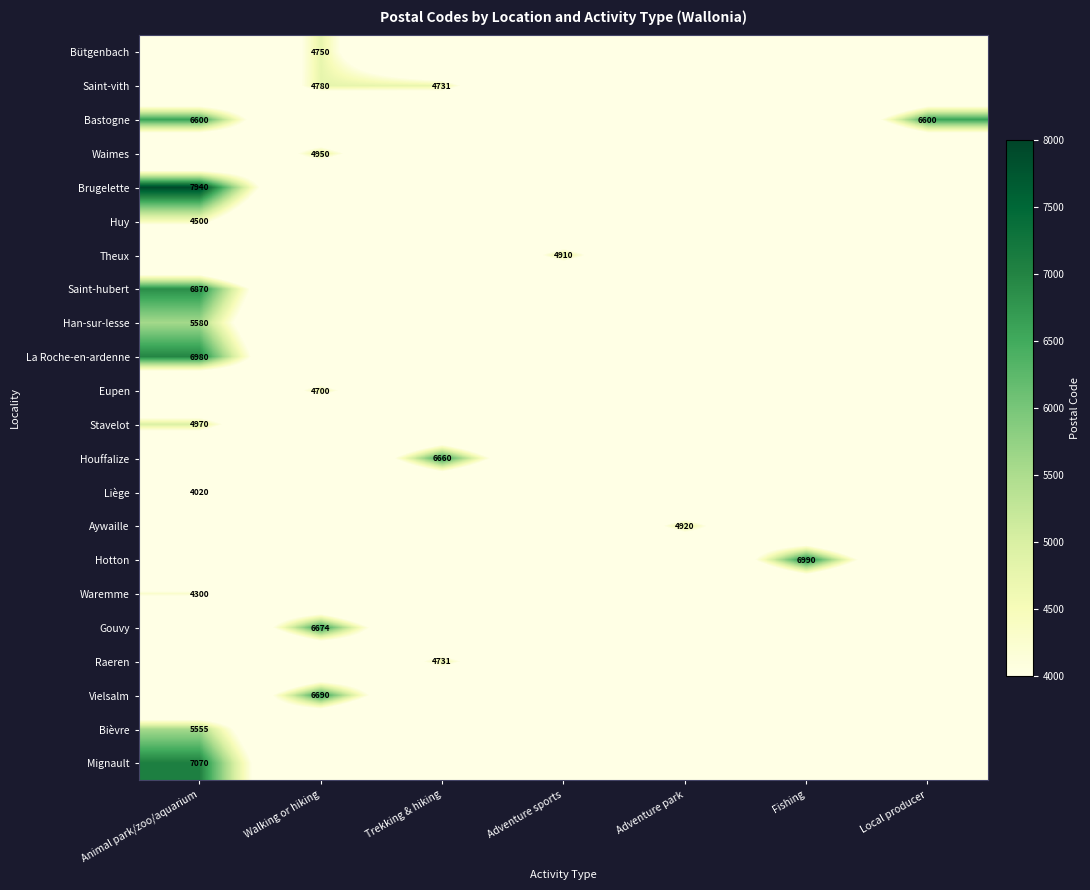

True or false: Saint-vith has a value of 4731 at Trekking & hiking.

True